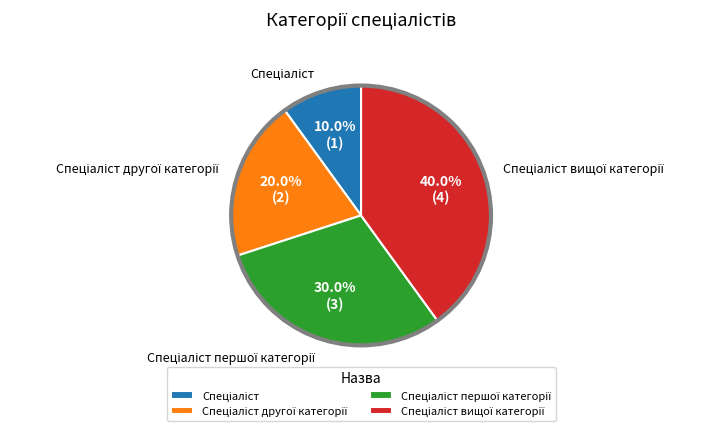

Is there a majority slice in this chart?

No